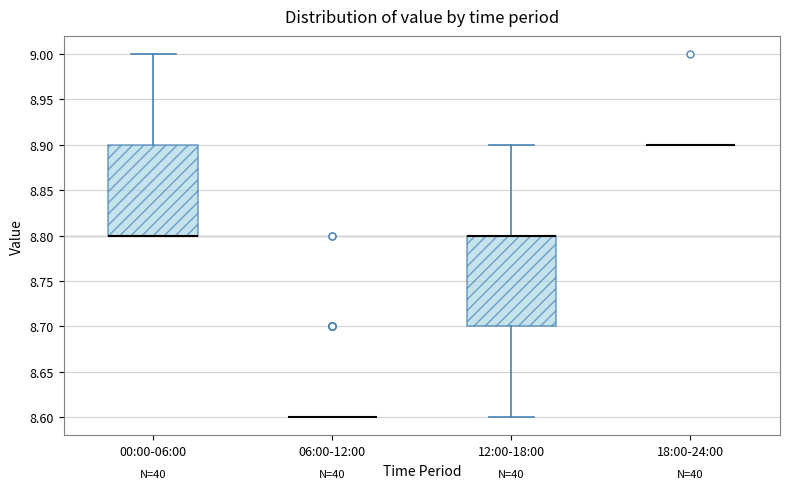

Reading left to right, read every box against the y-axis: the position of its median line, the range the box covers, and the ends of its whiskers. The values are not printed on the chart, so give them approximately, as read against the axis.

00:00-06:00: median 8.8 (drawn on the box's lower edge), box 8.8 to 8.9, whiskers 8.8 to 9.0
06:00-12:00: box collapsed to a line at 8.6, whiskers 8.6 to 8.6
12:00-18:00: median 8.8 (drawn on the box's upper edge), box 8.7 to 8.8, whiskers 8.6 to 8.9
18:00-24:00: box collapsed to a line at 8.9, whiskers 8.9 to 8.9